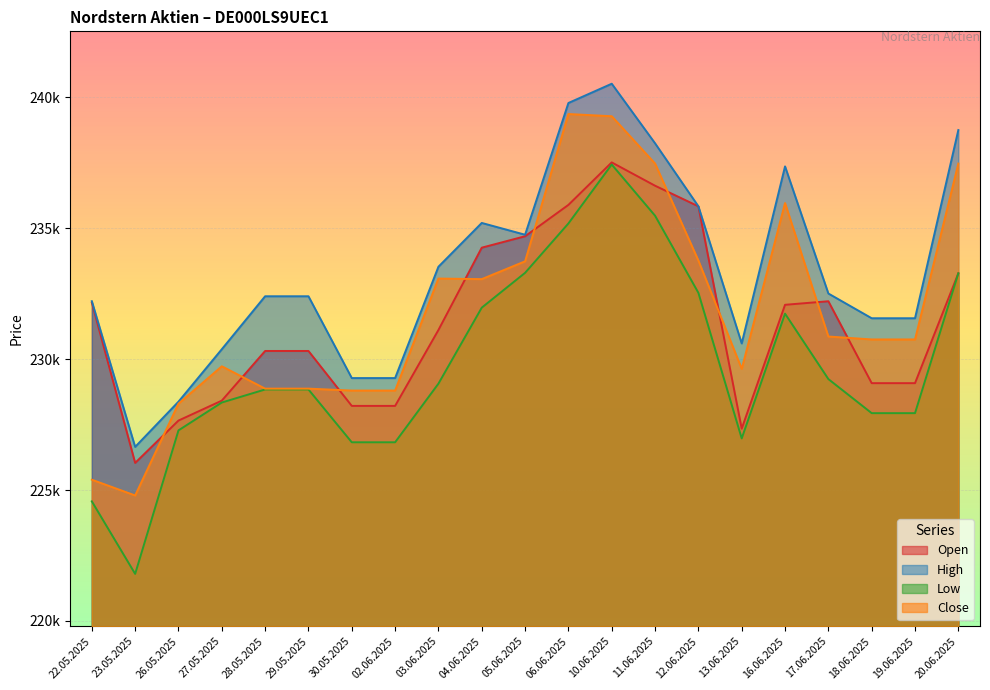

Where is the first local maximum for Open?

10.06.2025